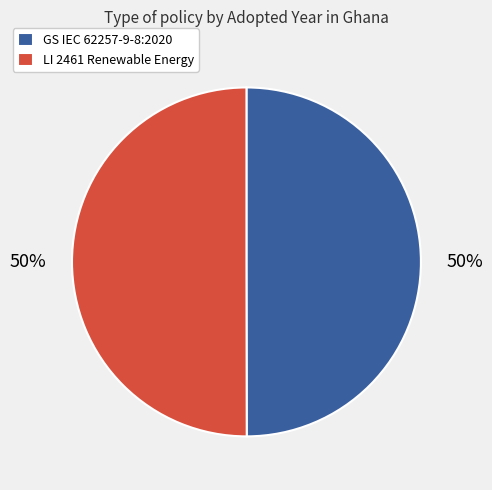

Approximately how many times larger is the value at GS IEC 62257-9-8:2020 compared to LI 2461 Renewable Energy?

1.0